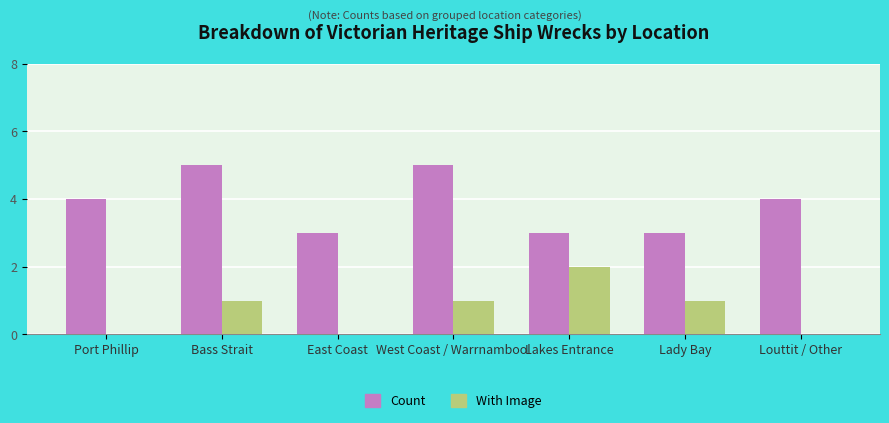

Does the chart contain stacked bars?

No